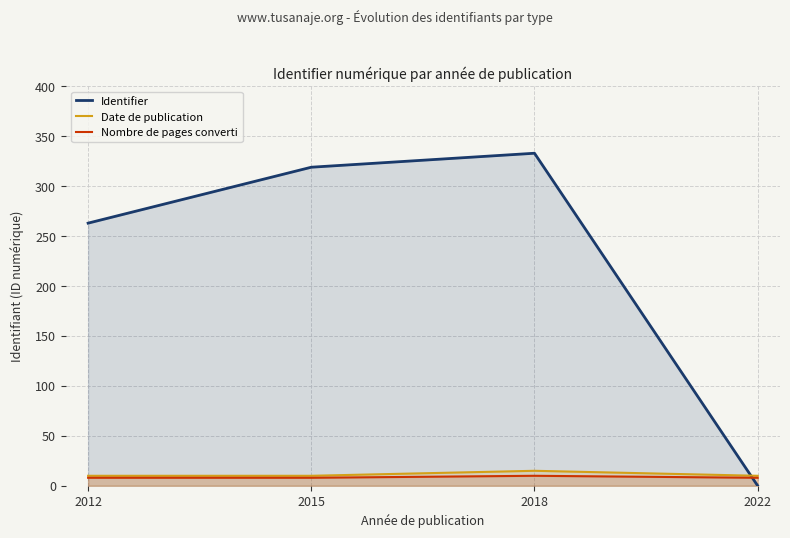

Which category has the highest value in the Identifier series?

2018